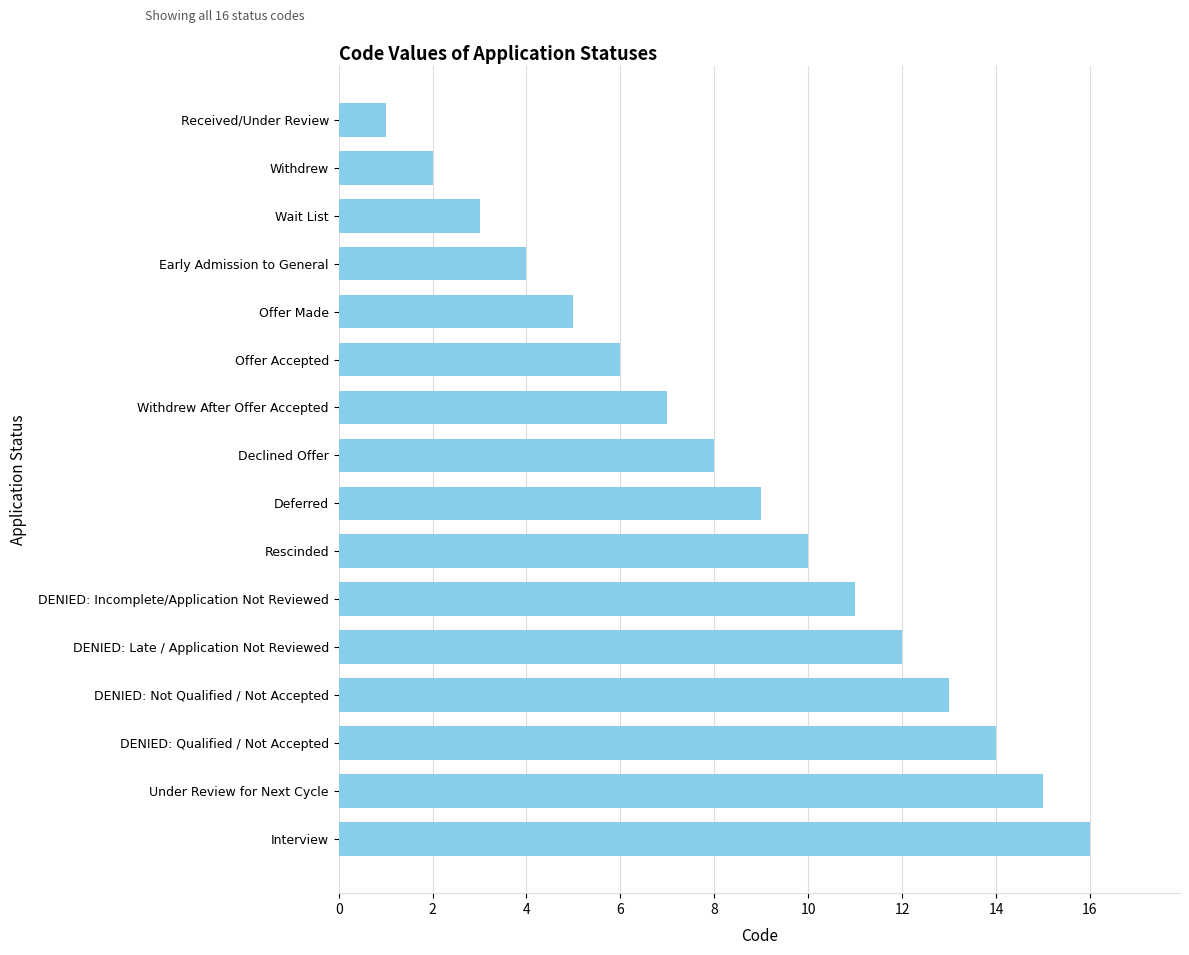

Reading bottom to top, list all the values displayed in this chart.

Interview=16	Under Review for Next Cycle=15	DENIED: Qualified / Not Accepted=14	DENIED: Not Qualified / Not Accepted=13	DENIED: Late / Application Not Reviewed=12	DENIED: Incomplete/Application Not Reviewed=11	Rescinded=10	Deferred=9	Declined Offer=8	Withdrew After Offer Accepted=7	Offer Accepted=6	Offer Made=5	Early Admission to General=4	Wait List=3	Withdrew=2	Received/Under Review=1